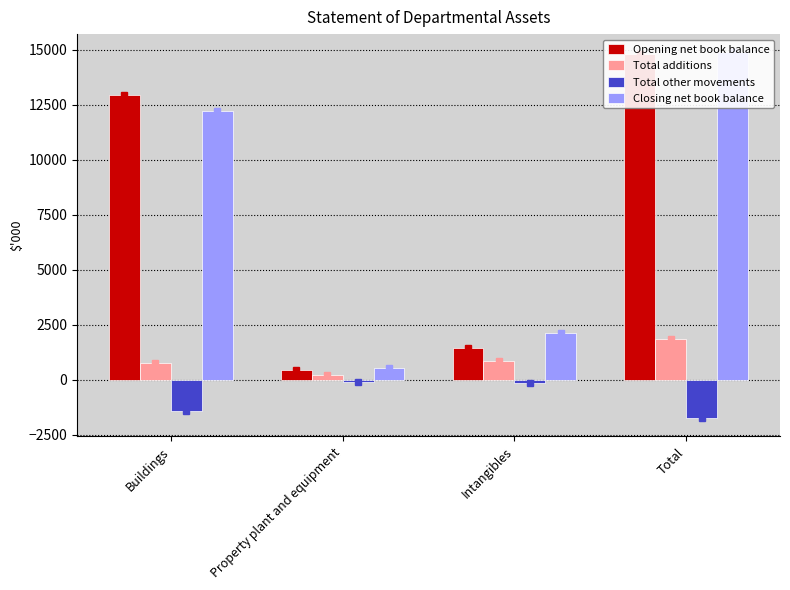

How many data points does each series have?

4